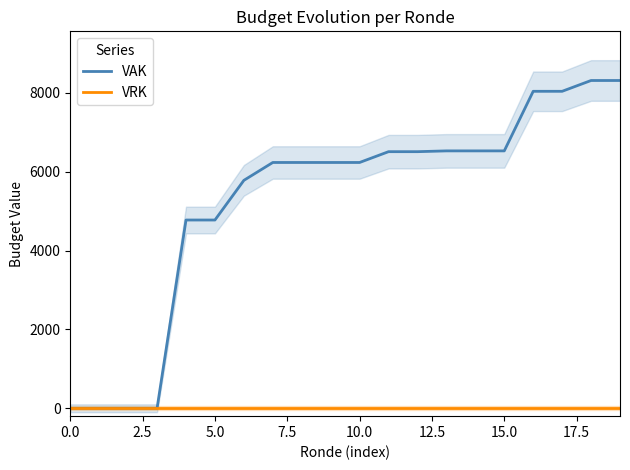

The value of VAK at 10.0 is 11197. True or false?

False